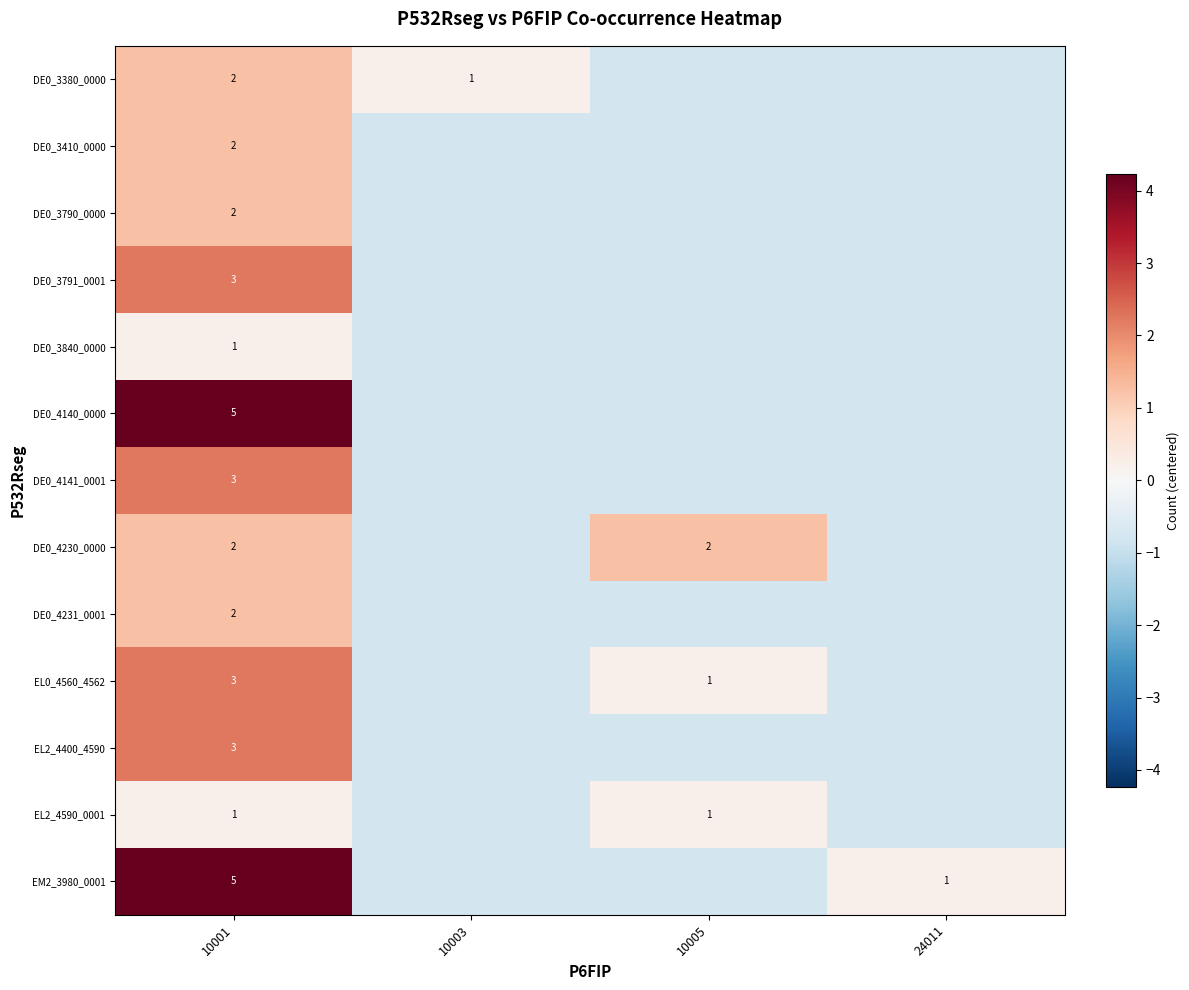

At which category does the chart reach its peak across all series?

10001